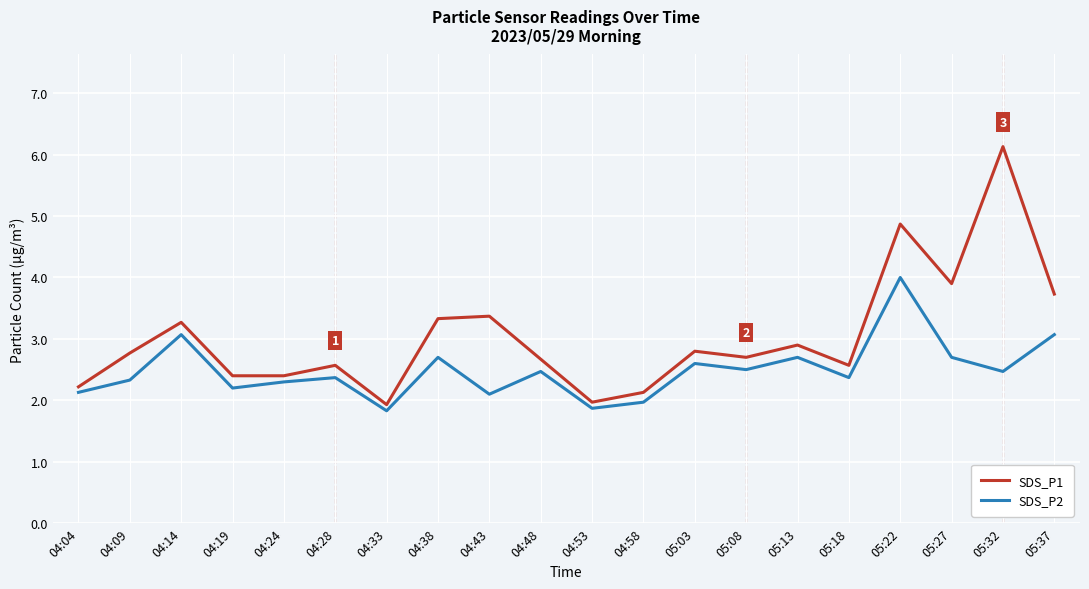

What is the difference between the second highest and minimum values in the SDS_P1 series?

2.9